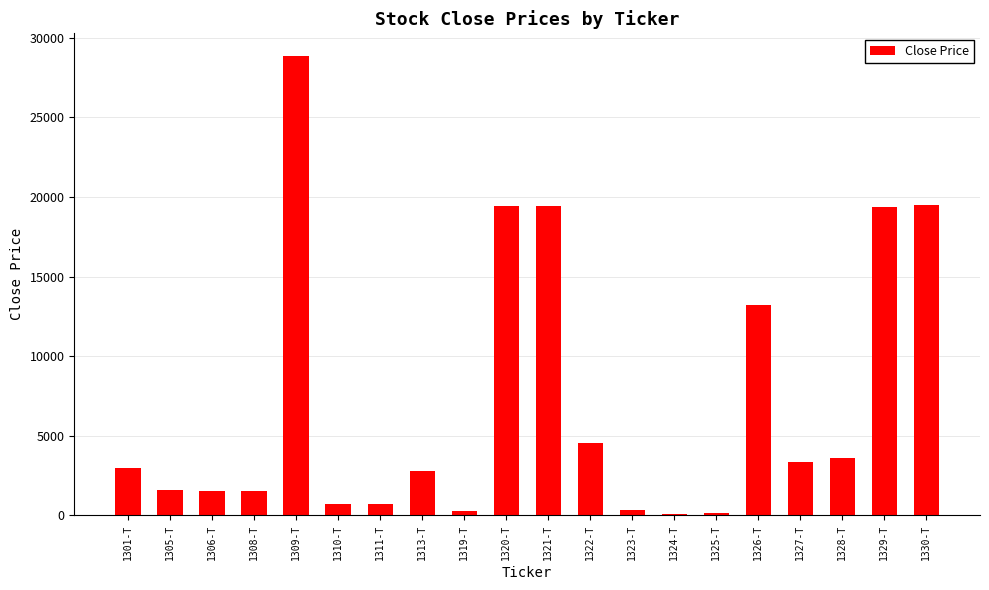

Which category has the highest value across all series?

1309-T